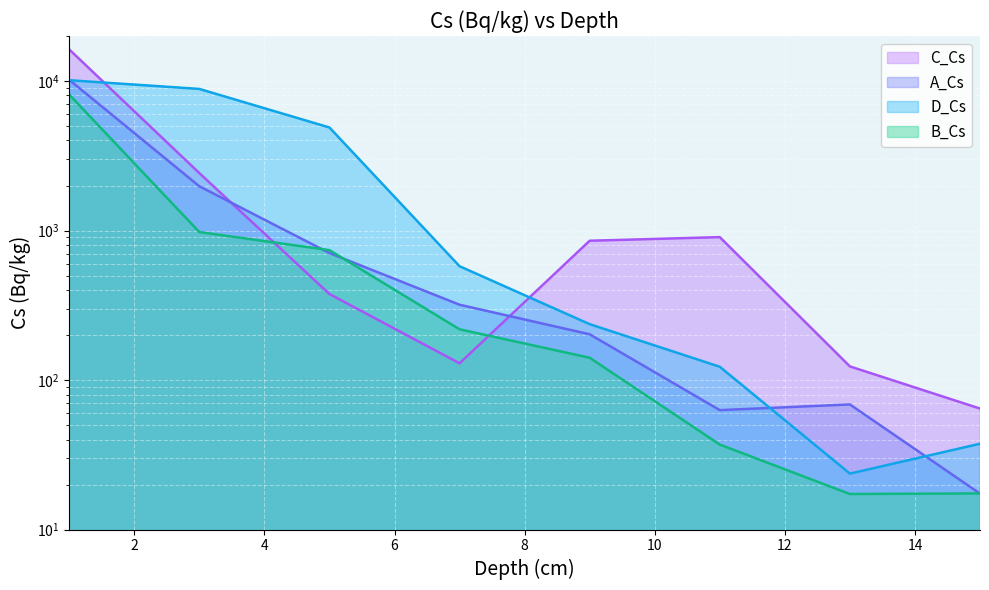

Which series has the largest range (max minus min)?

C_Cs